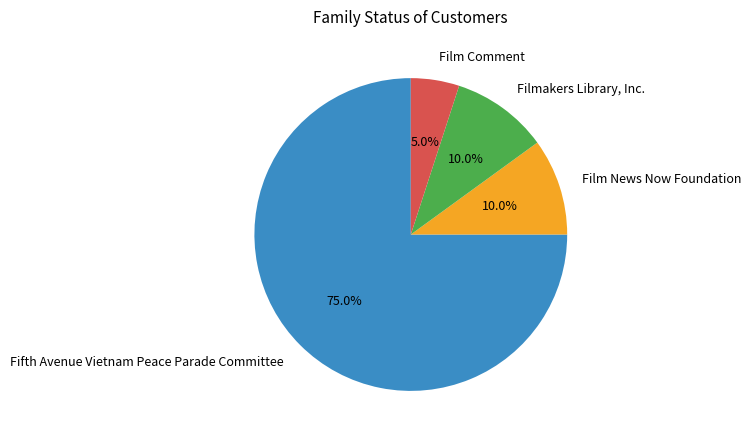

Is it true that Filmakers Library, Inc. is 10% of the pie?

True